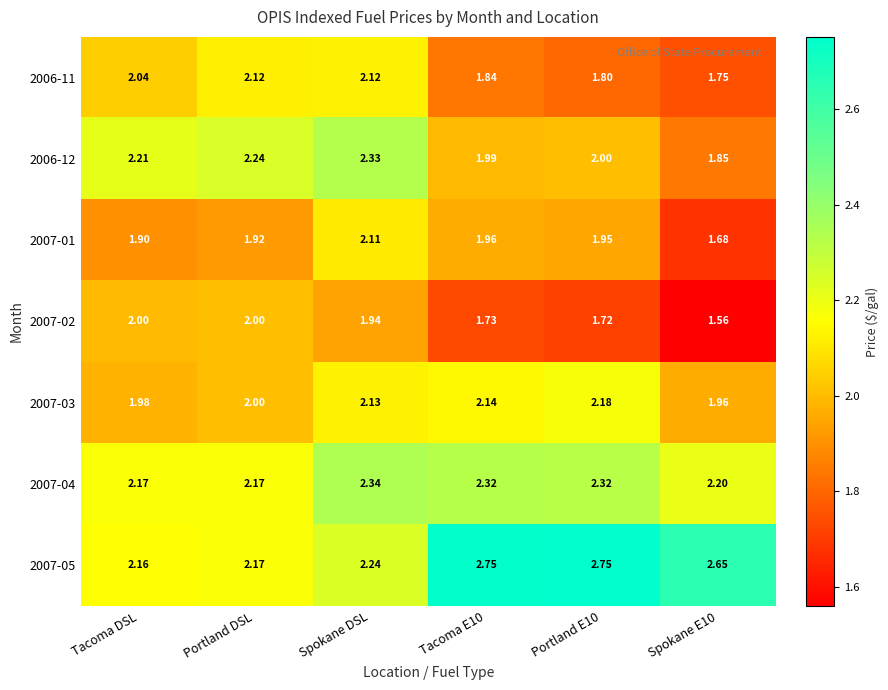

At which category is the sum across all series the highest?

Spokane DSL